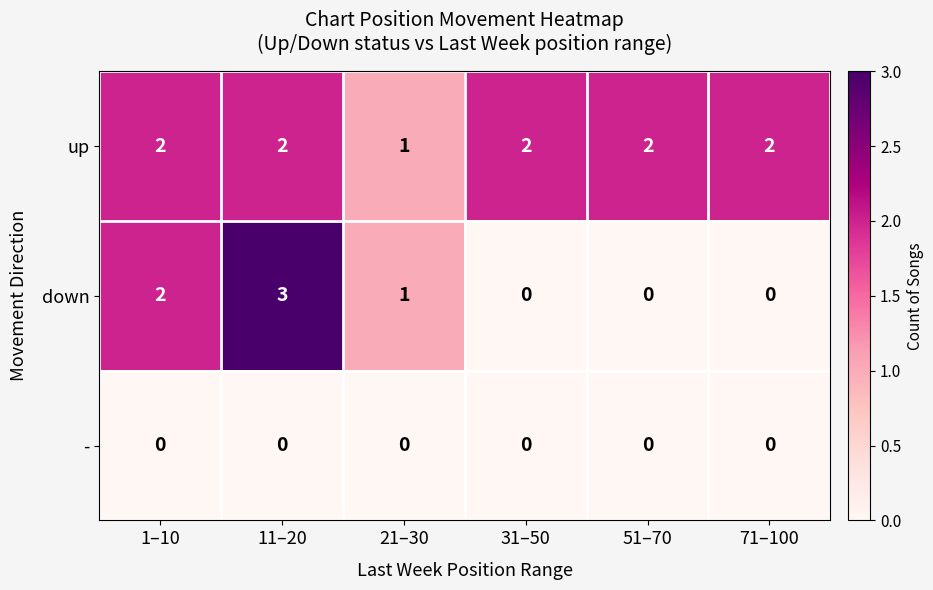

What is the sum of the down values at 21–30 and 1–10?

3